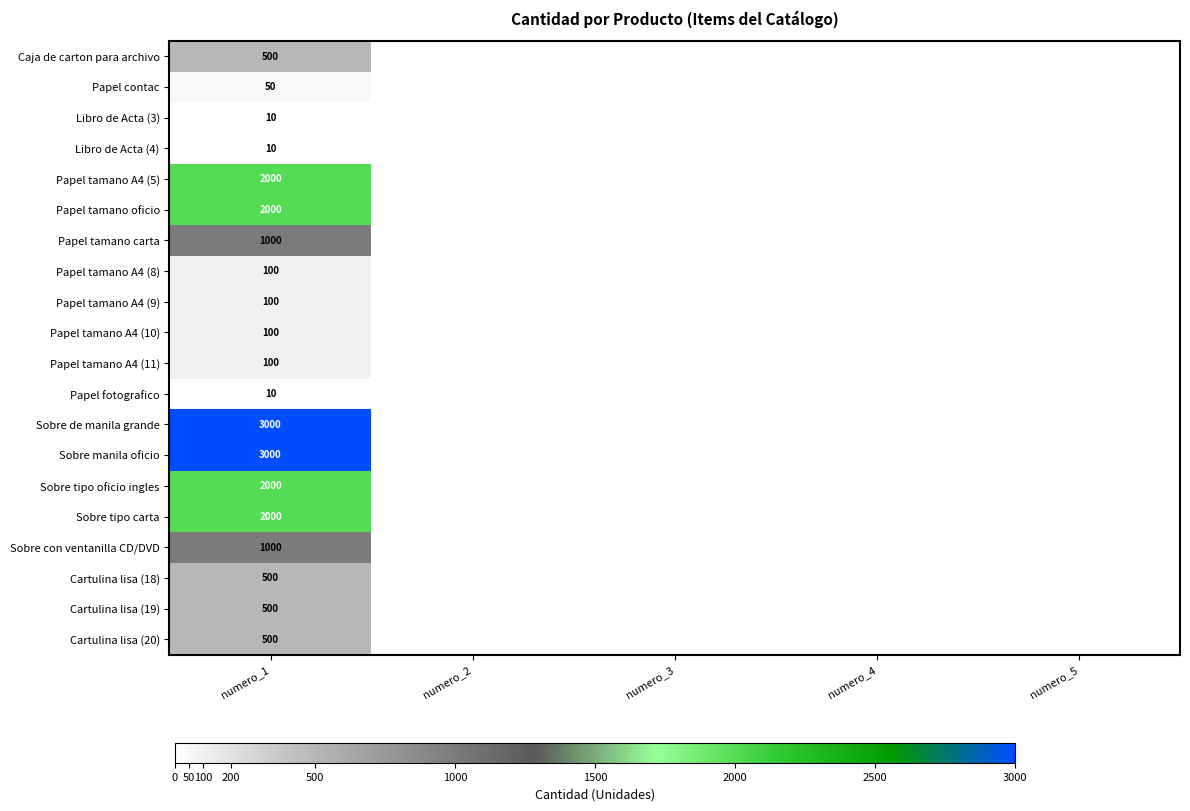

What is the total value across all series at numero_1?

18480